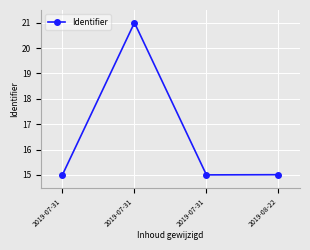

Does the chart have visible grid lines?

Yes